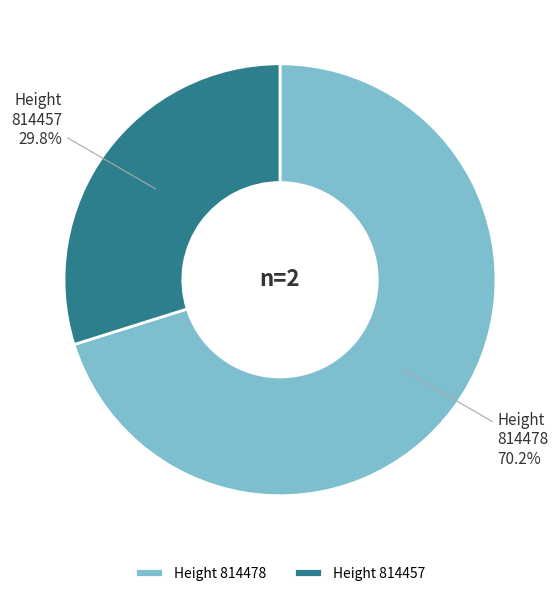

Which category accounts for the majority?

814478